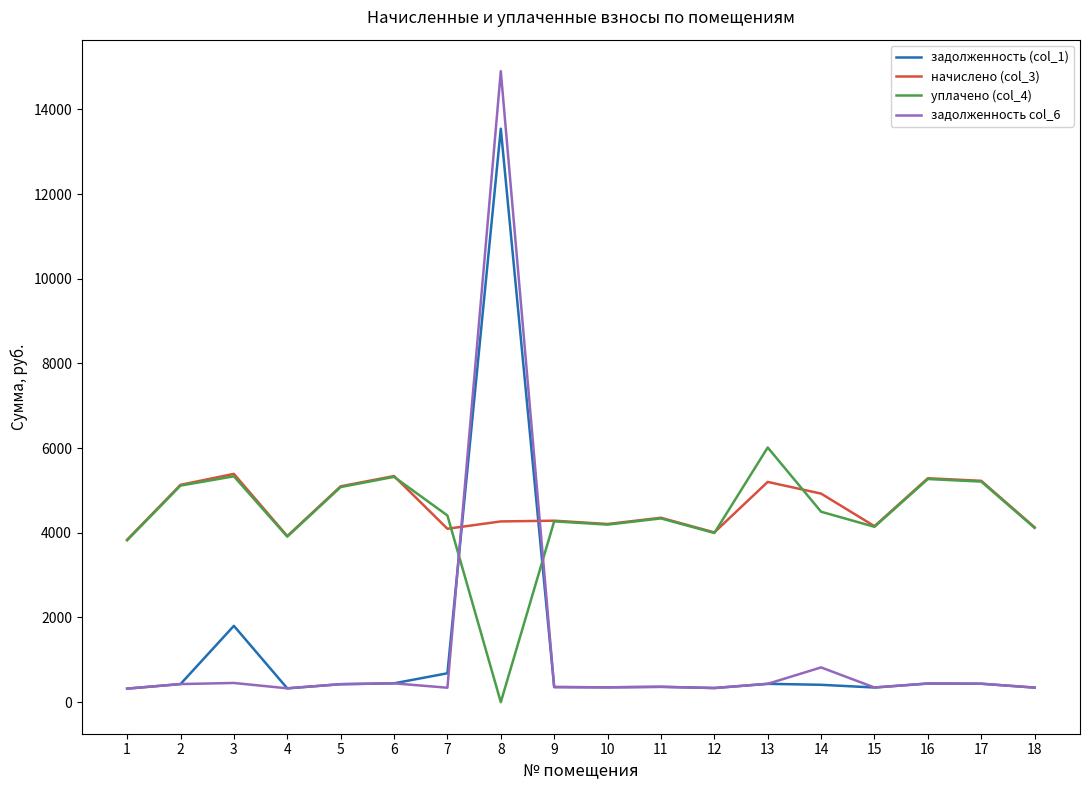

Is the value of уплачено (col_4) at 18 greater than the value of задолженность col_6 at 1?

Yes